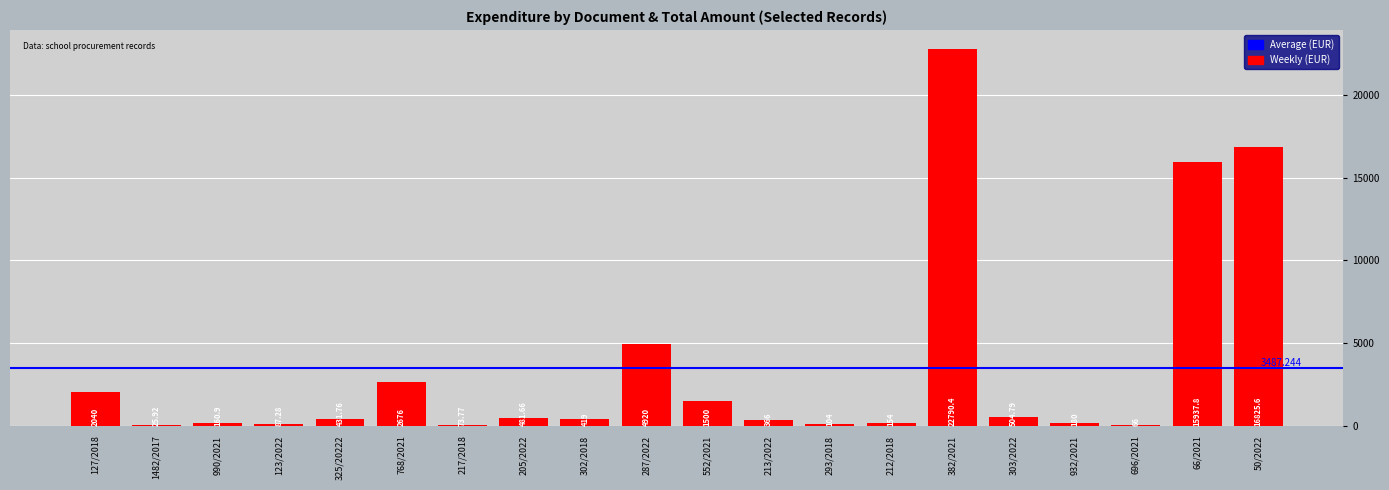

What is the greatest value displayed?

22790.4